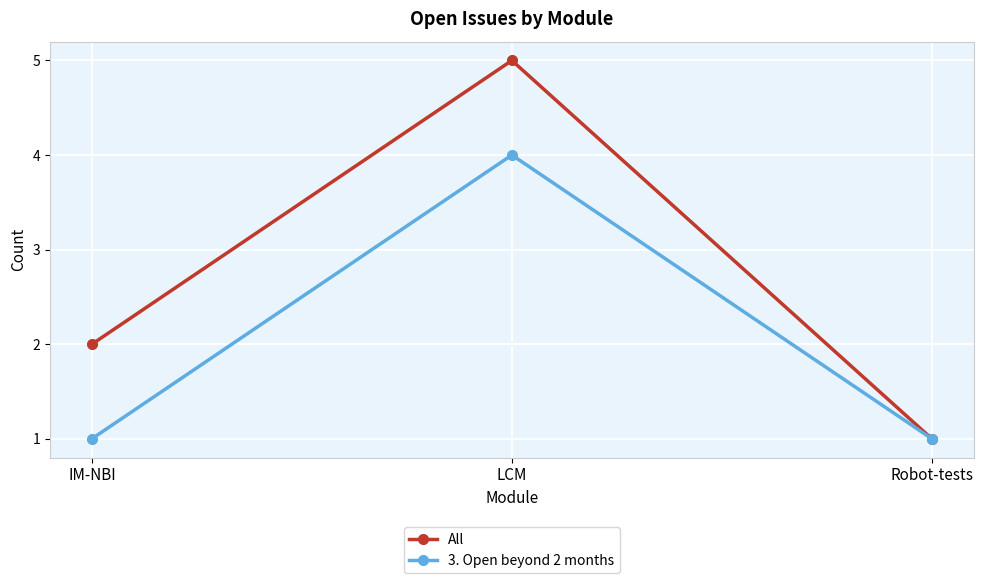

Does the chart have visible grid lines?

Yes